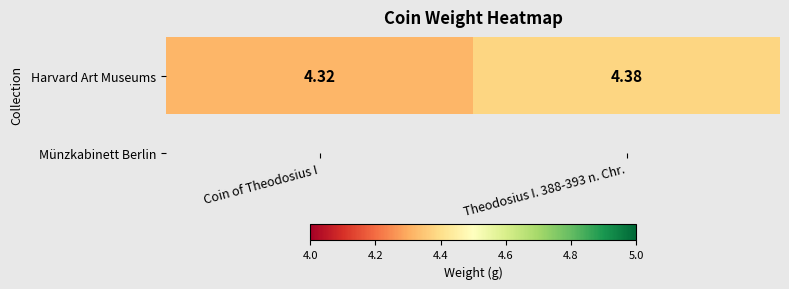

What is the maximum value shown in the chart?

4.4